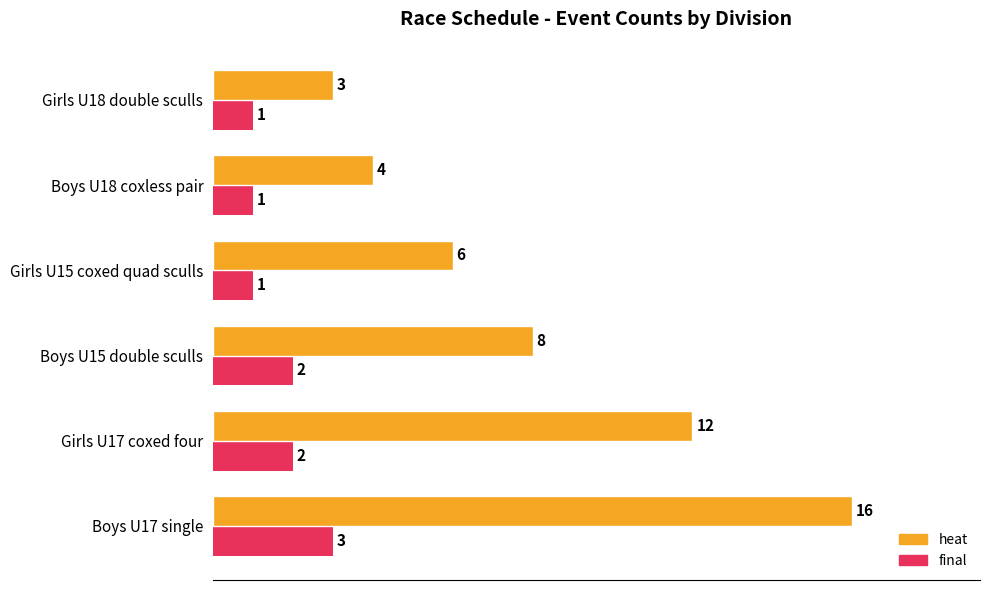

Which series has the largest range (max minus min)?

heat